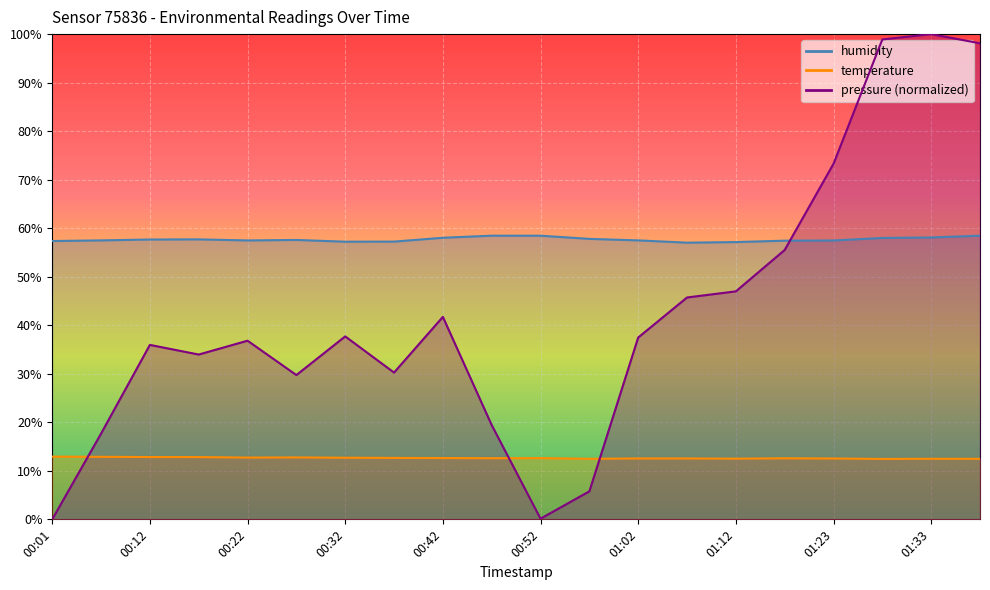

Rank the series by their maximum value, from highest to lowest.

pressure, humidity, temperature